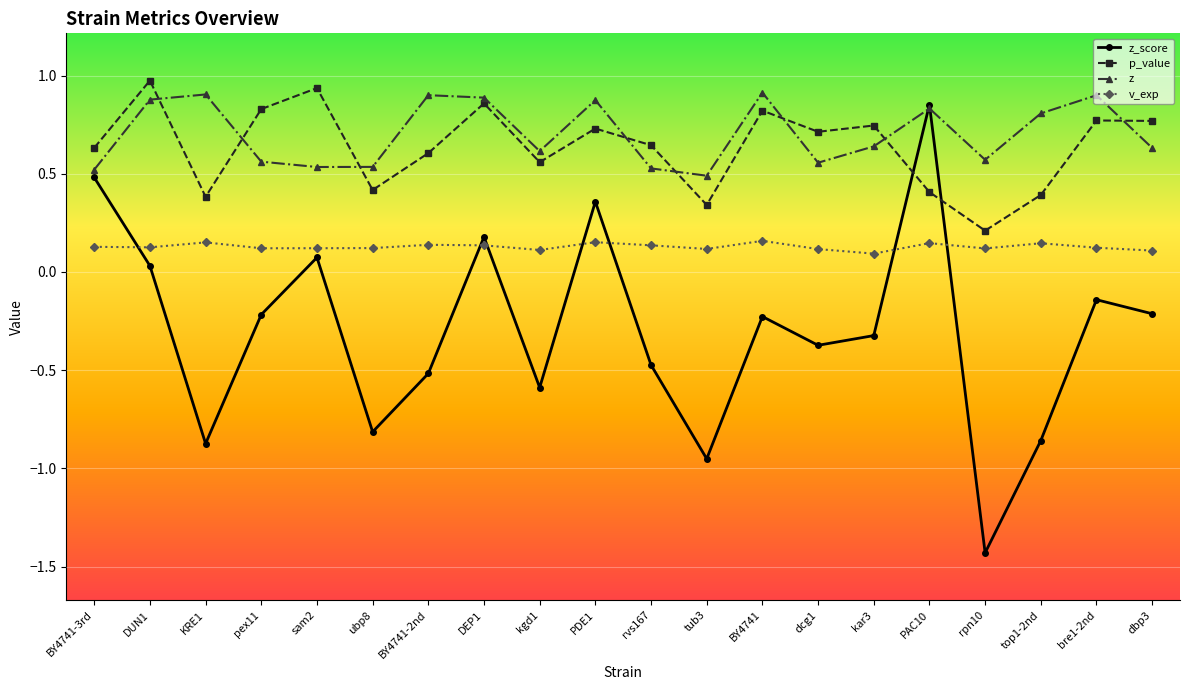

Between pex11 and ubp8, which series saw the biggest shift?

z_score